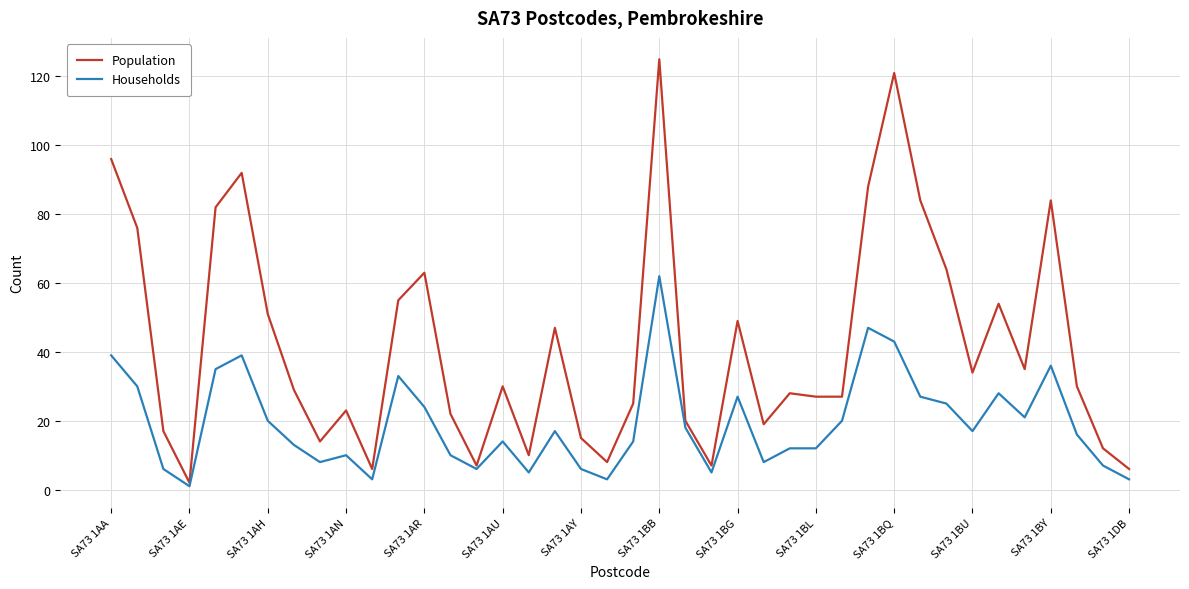

What are all the series names shown in the legend?

Population, Households